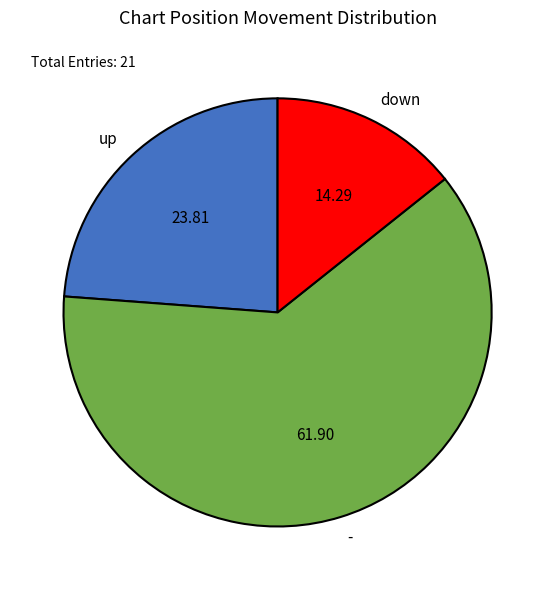

Combined, do up and - account for over 50%?

Yes